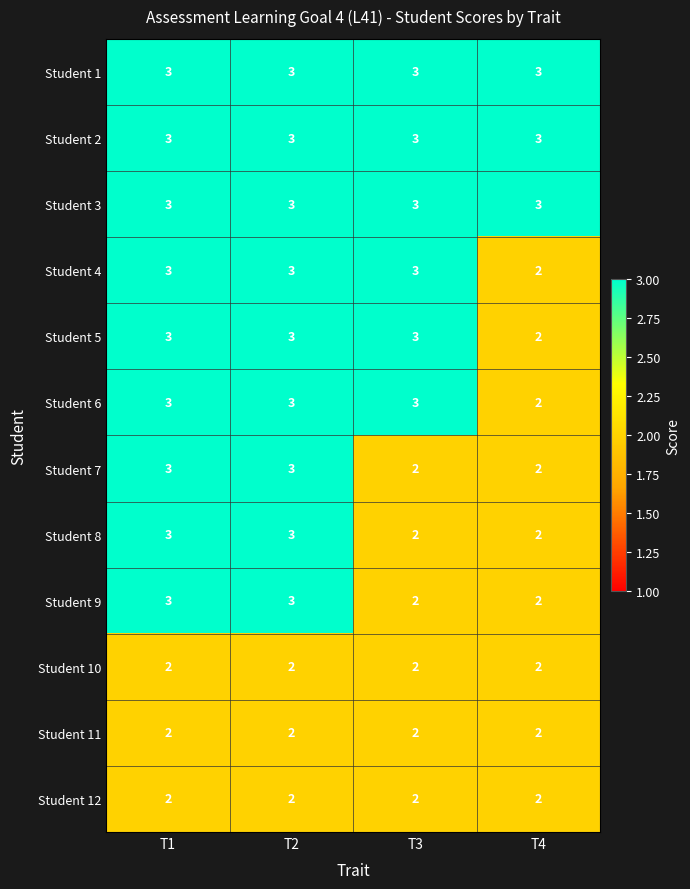

Where is Student 6 nearest to the value 2?

T4